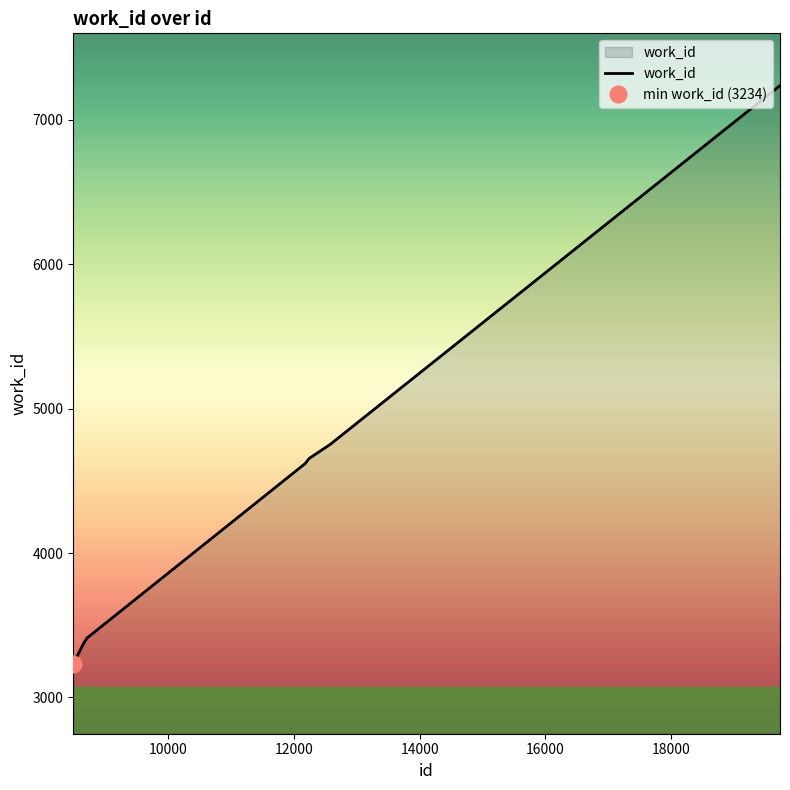

Reading left to right, list all the values displayed in this chart.

3234	3341	3367	3381	3411	4619	4656	4755	4756	7237